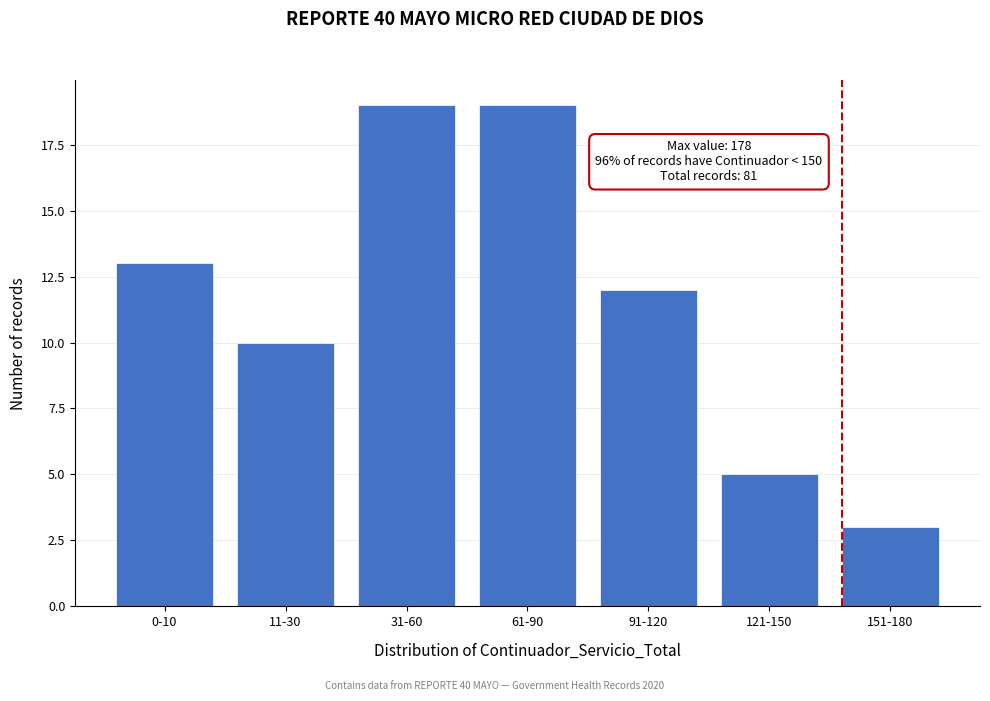

Reading left to right, what are all the values shown in this chart?

0-10=13	11-30=10	31-60=19	61-90=19	91-120=12	121-150=5	151-180=3